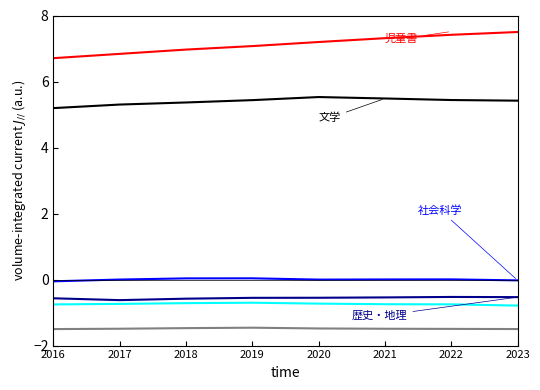

Does the chart display data point markers on the line(s)?

No